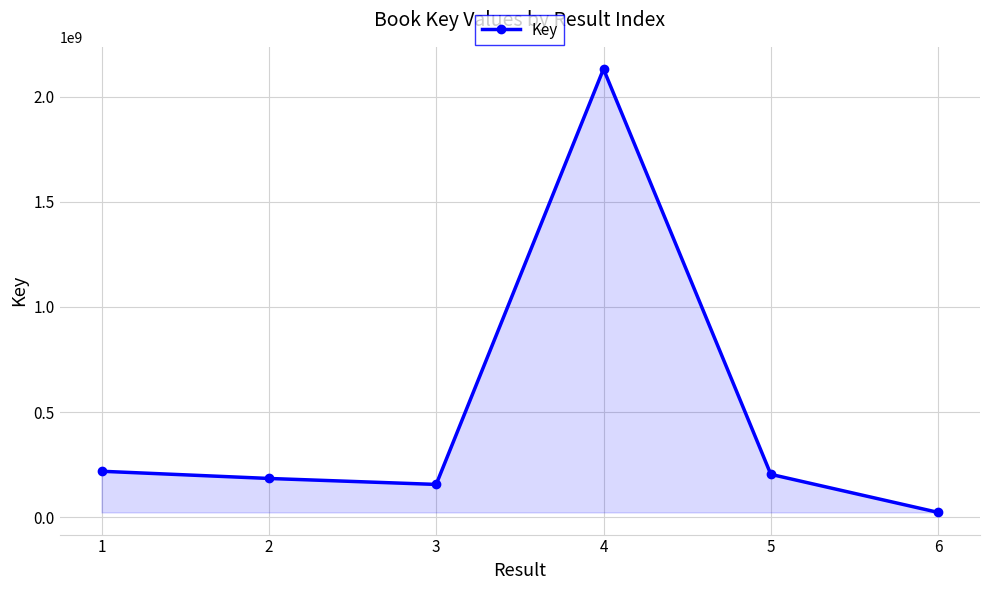

What is the change in value from 3 to 5?

+47964774